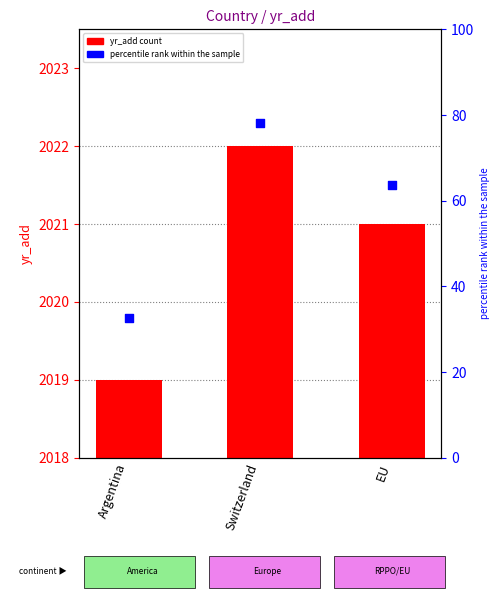

Which series has the widest spread of Y values?

yr_add